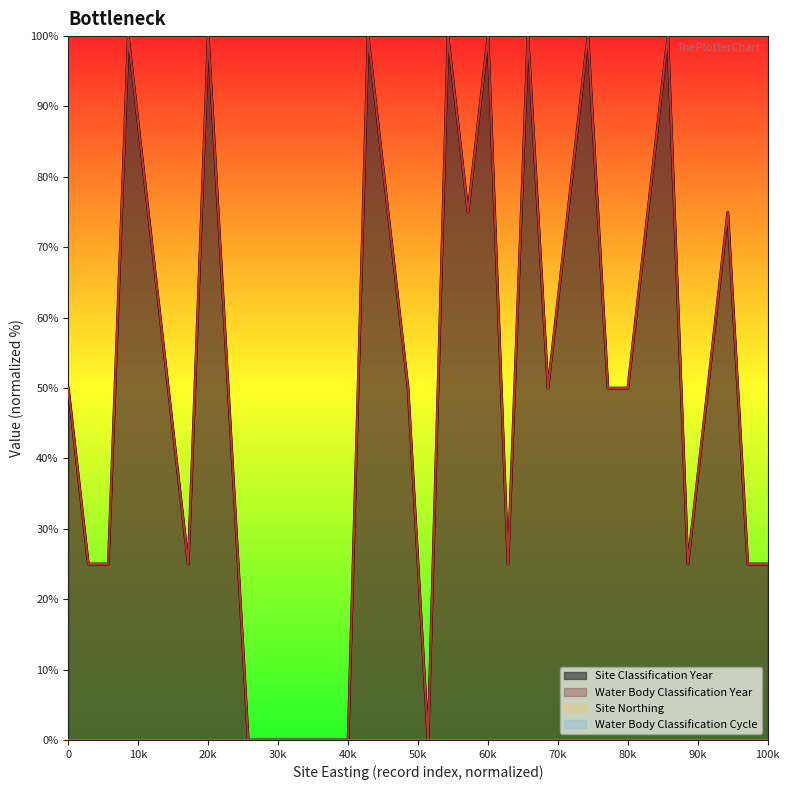

True or false: Water Body Classification Year and Site Classification Year intersect in this chart.

False